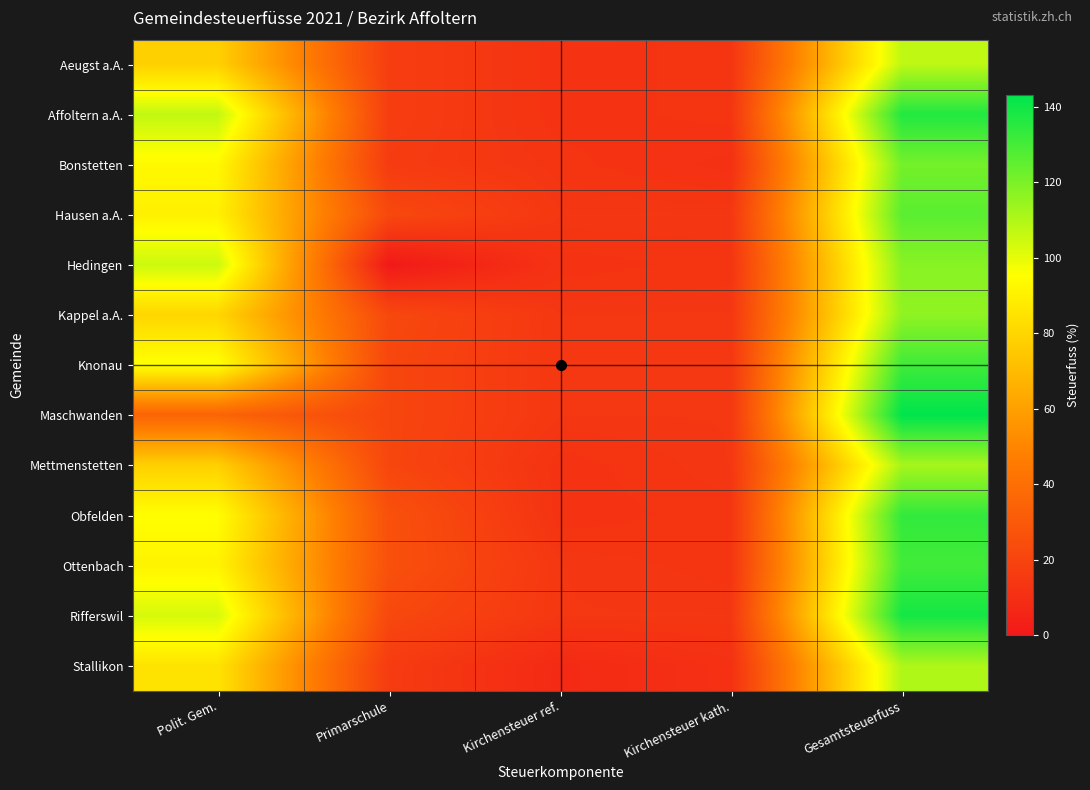

Count the number of categories in the chart.

5